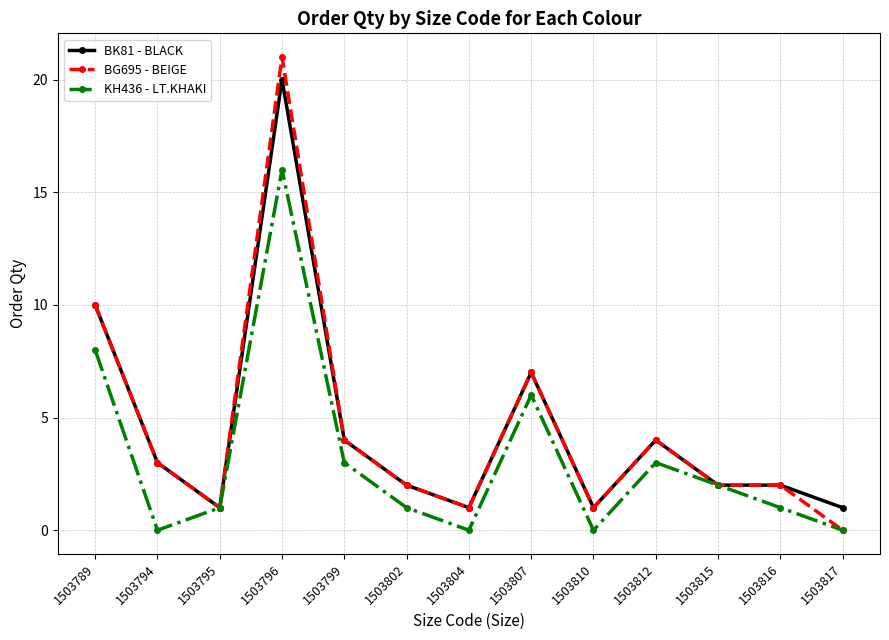

At which category is the sum across all series the highest?

1503796